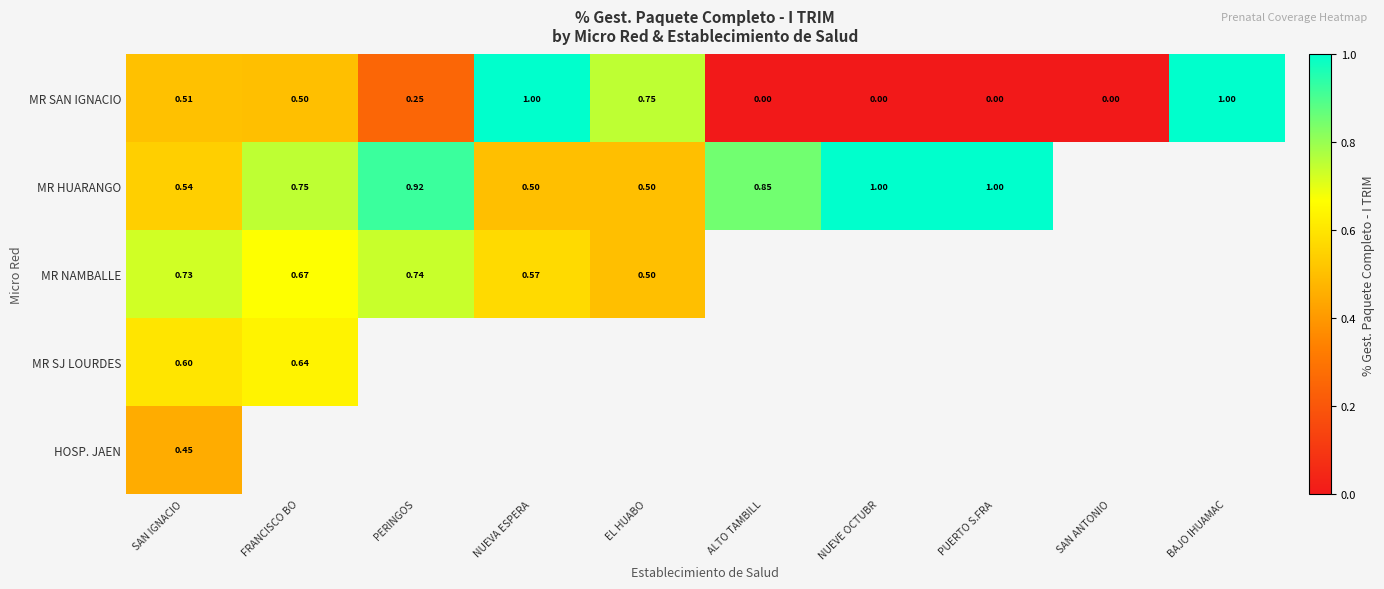

Is the value of MR SJ LOURDES at PUERTO S.FRA greater than the value of MR NAMBALLE at NUEVE OCTUBR?

No